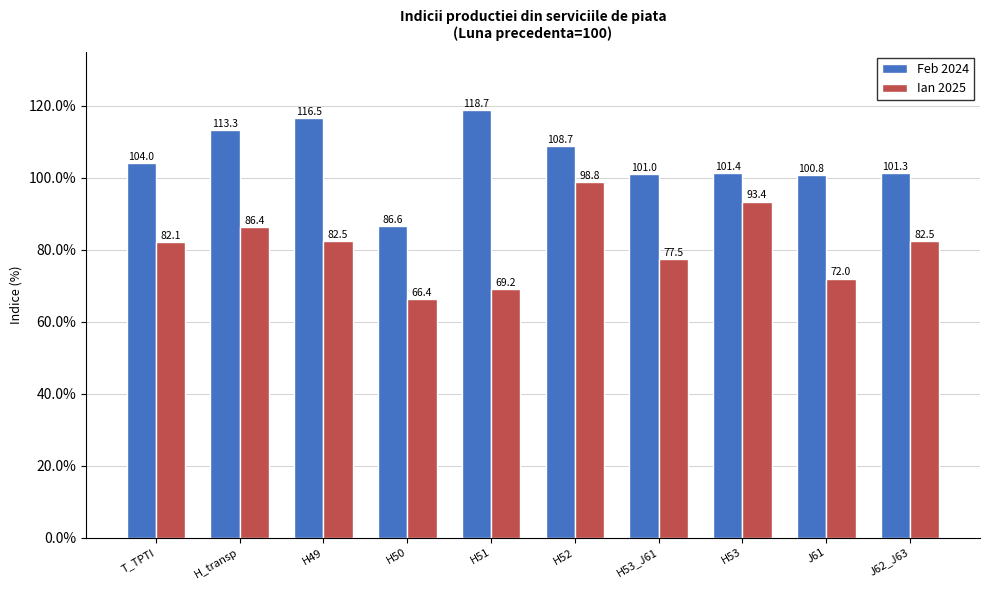

Read the Feb 2024 value at H_transp.

113.3